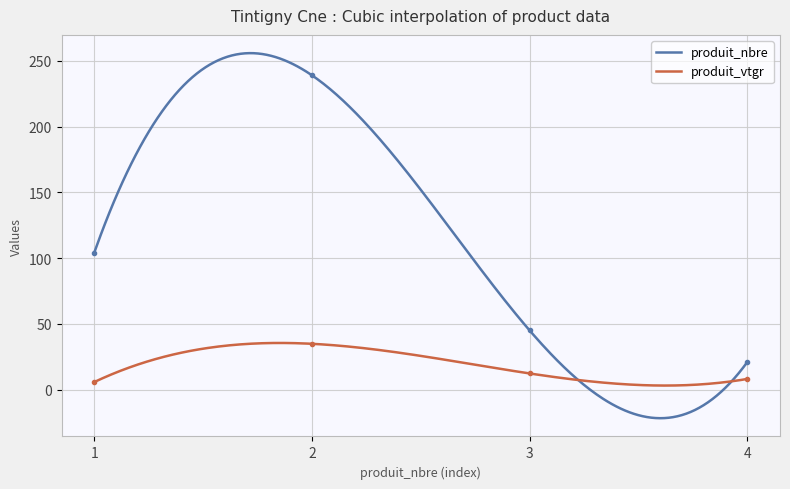

How many interior local peaks does the produit_nbre series have?

1